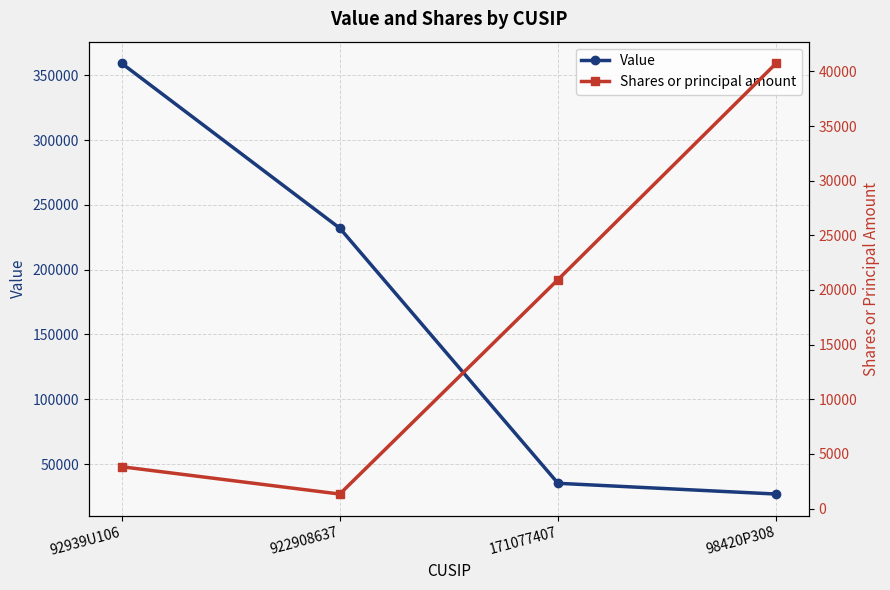

What is the smallest value displayed?

1332